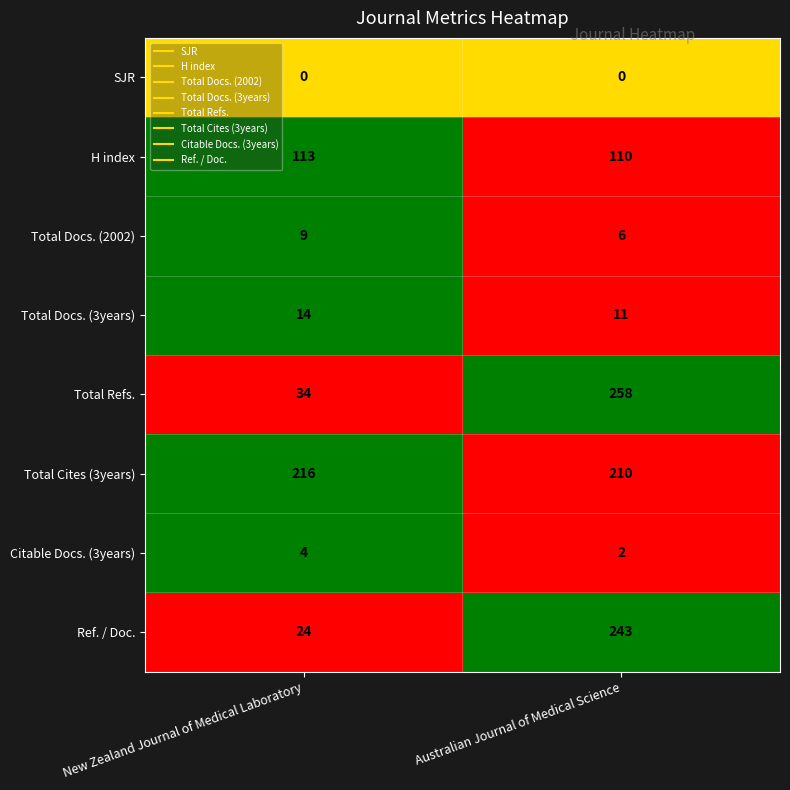

Between New Zealand Journal of Medical Laboratory and Australian Journal of Medical Science, which series saw the biggest shift?

Total Refs.